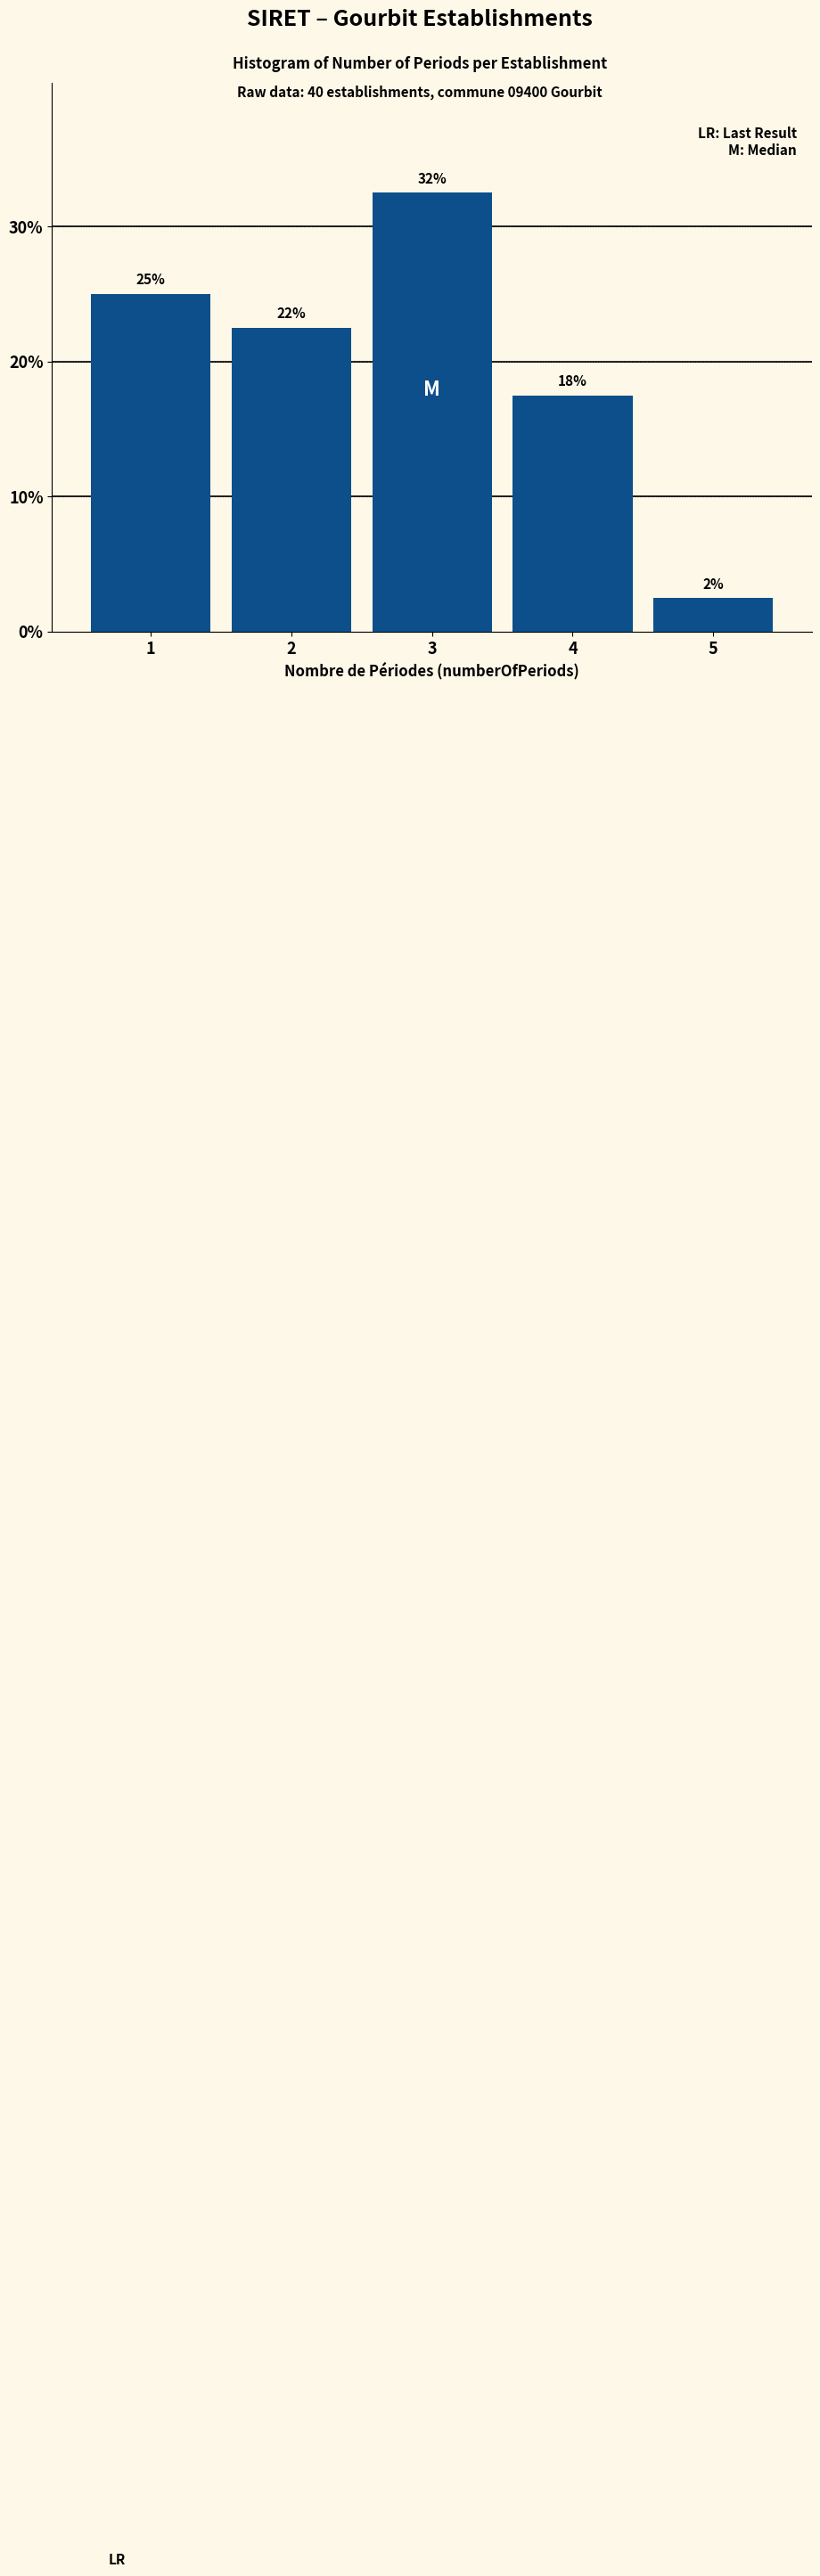

How many bars are there in total?

5